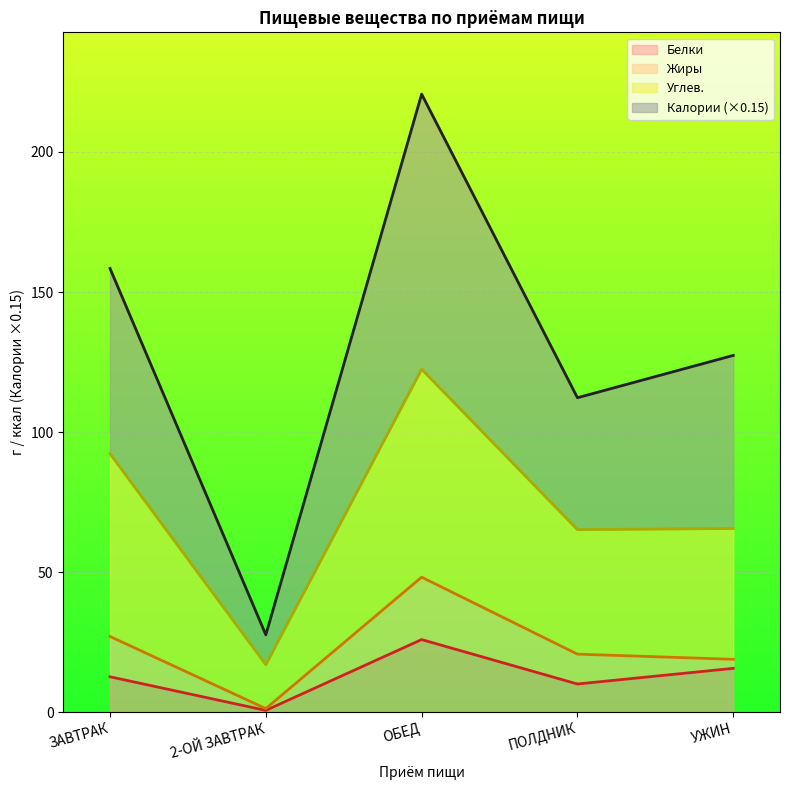

What is the approximate value of Белки at ПОЛДНИК?

10.1